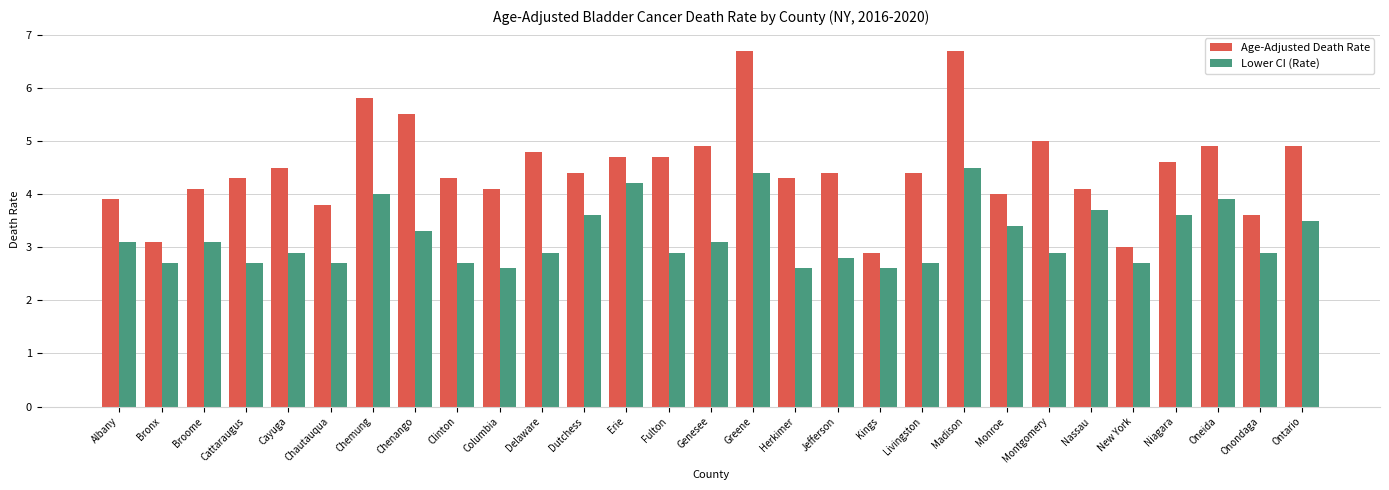

What is the difference between the Lower CI (Rate) values at Kings and Greene?

1.8